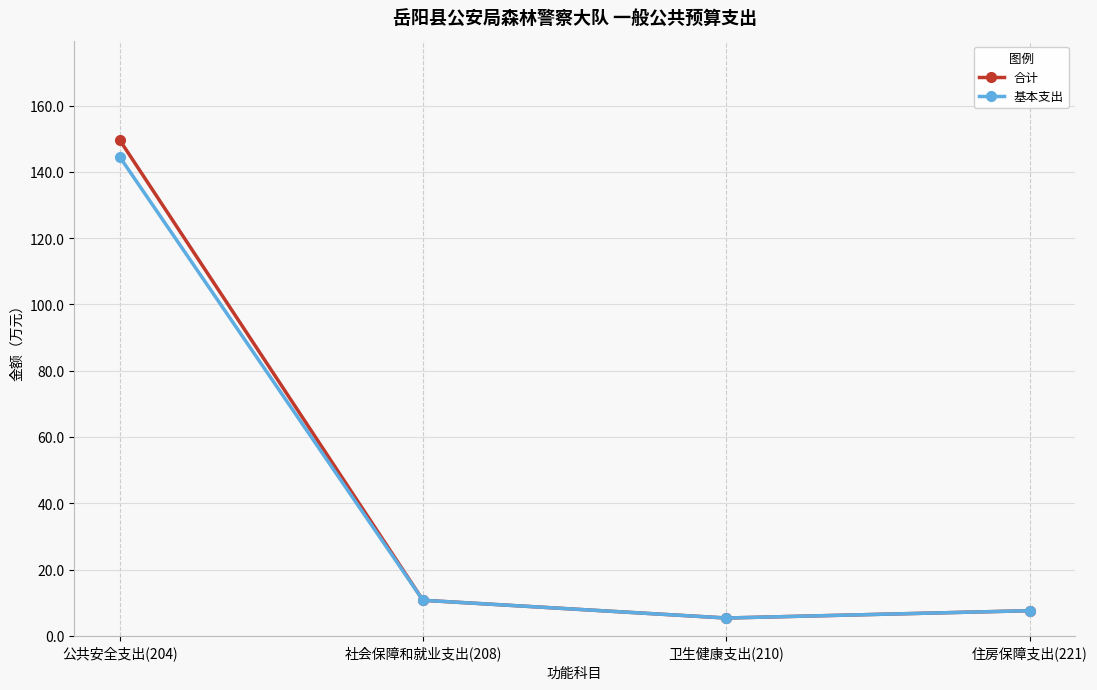

What is the difference between the second highest and minimum values in the 基本支出 series?

5.4